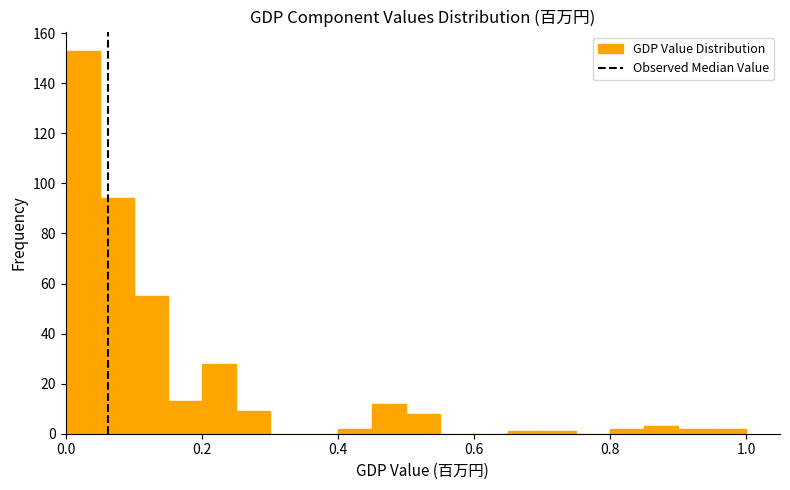

Around what value on the x-axis is the tallest bar? Give the approximate position of its centre, as read against the axis.

0.02